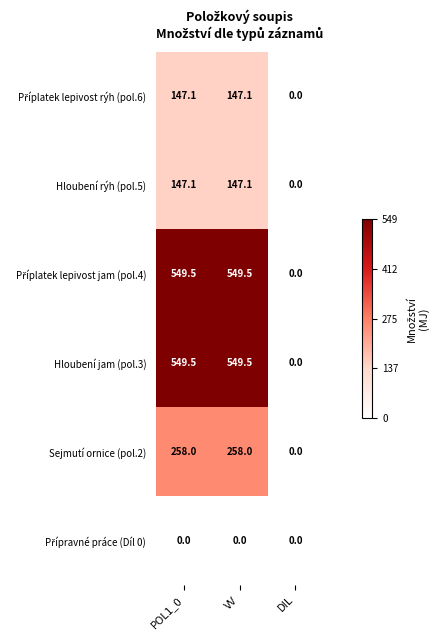

What is the difference between the highest and lowest values at VV?

549.5